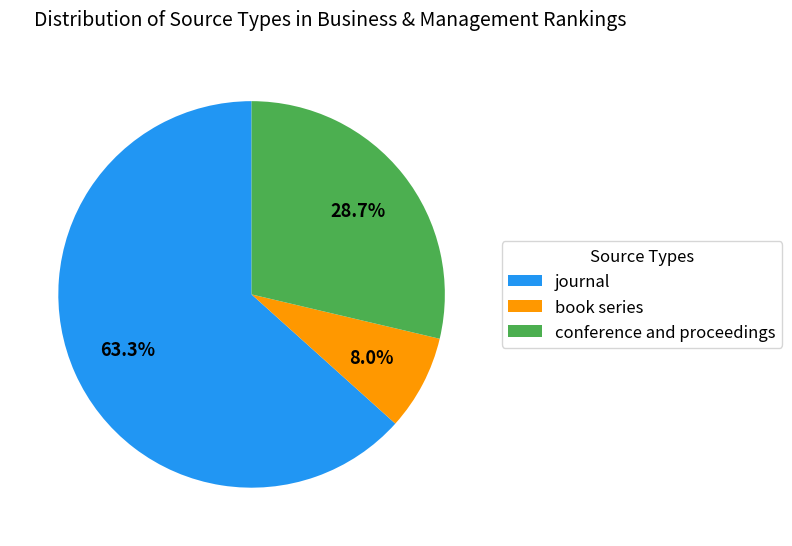

To the nearest percent, what portion does journal represent?

63%